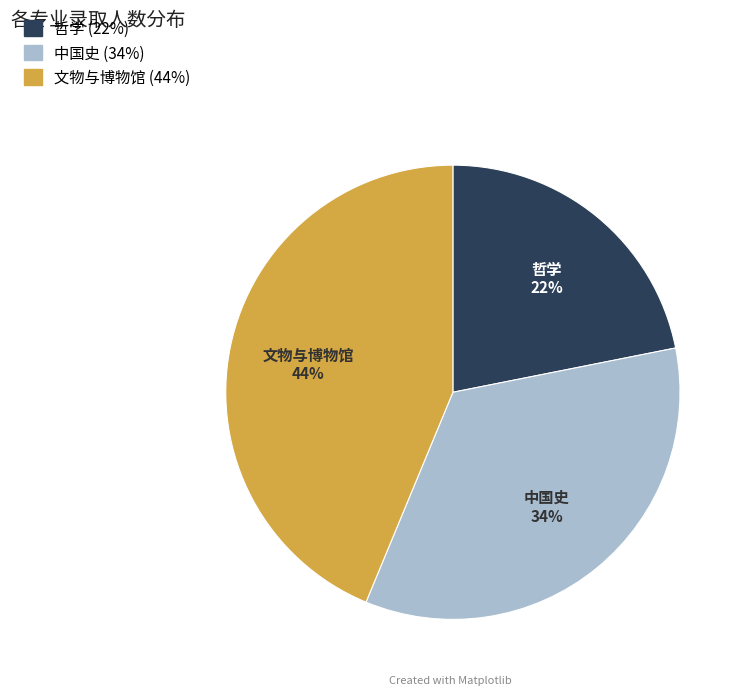

To the nearest percent, what is the difference between the largest and smallest slice percentages?

22%